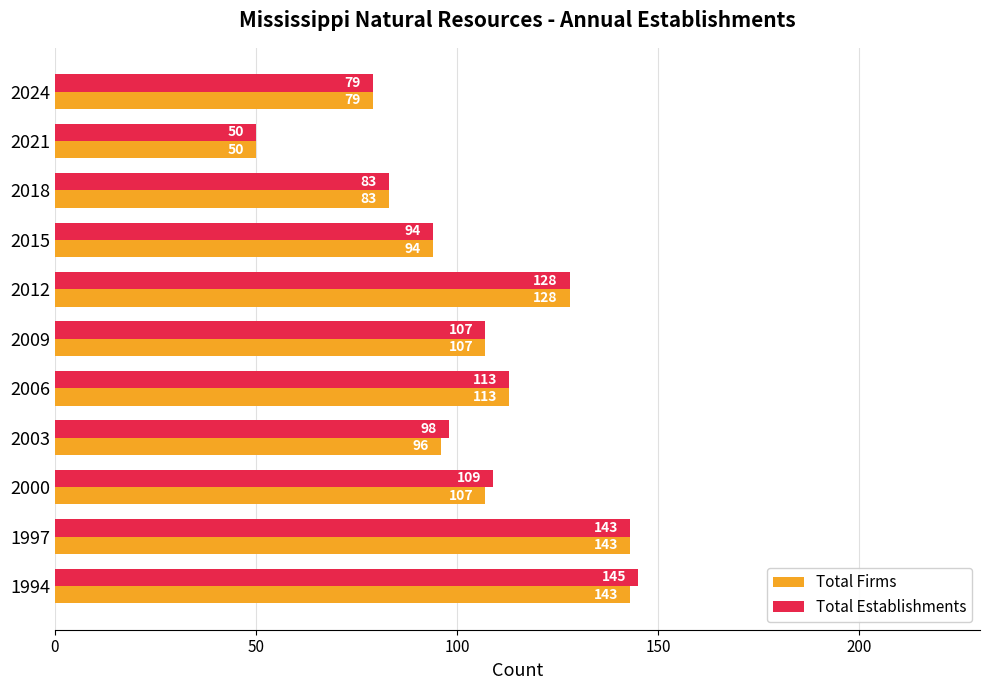

What is the average value of the Total Firms series?

104